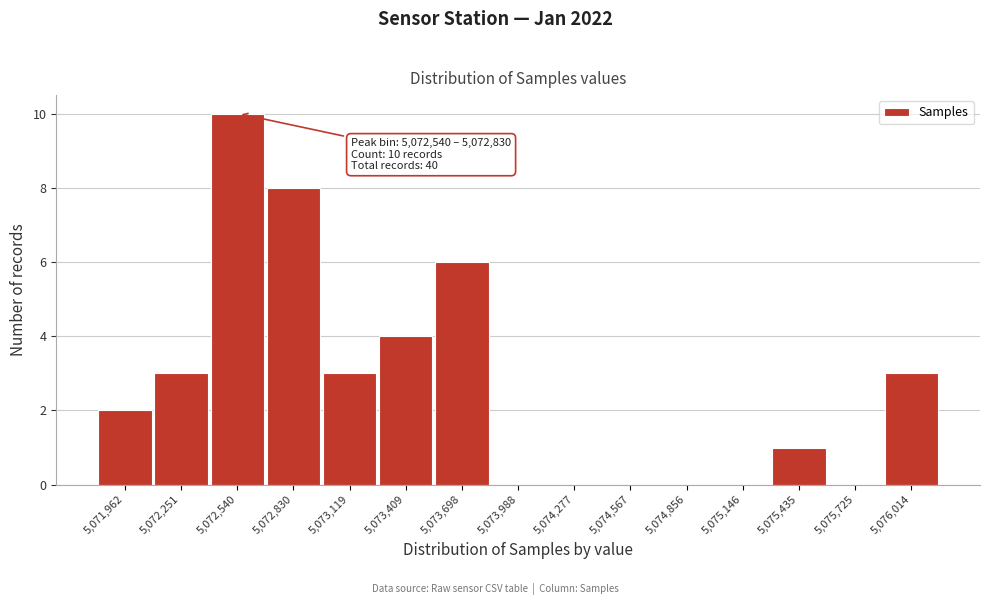

Reading right to left, transcribe all the data shown in this chart.

5,076,014=3	5,075,725=0	5,075,435=1	5,075,146=0	5,074,856=0	5,074,567=0	5,074,277=0	5,073,988=0	5,073,698=6	5,073,409=4	5,073,119=3	5,072,830=8	5,072,540=10	5,072,251=3	5,071,962=2